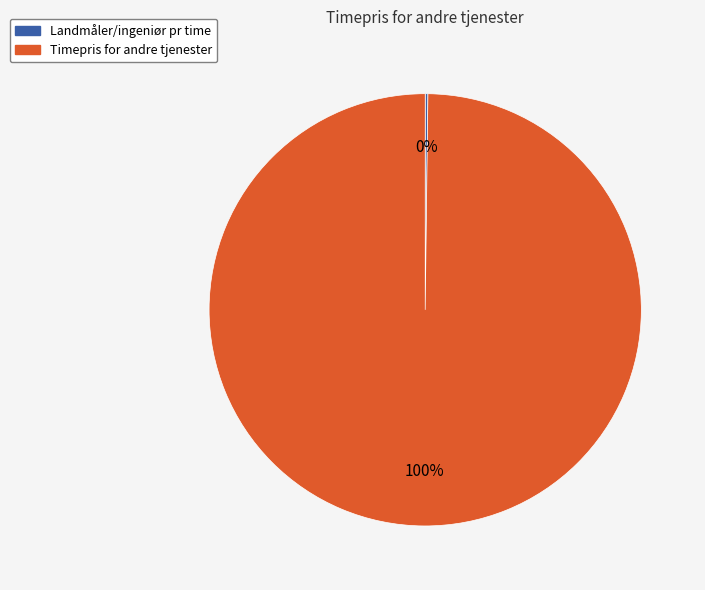

To the nearest percent, what is the difference between the largest and smallest slice percentages?

100%